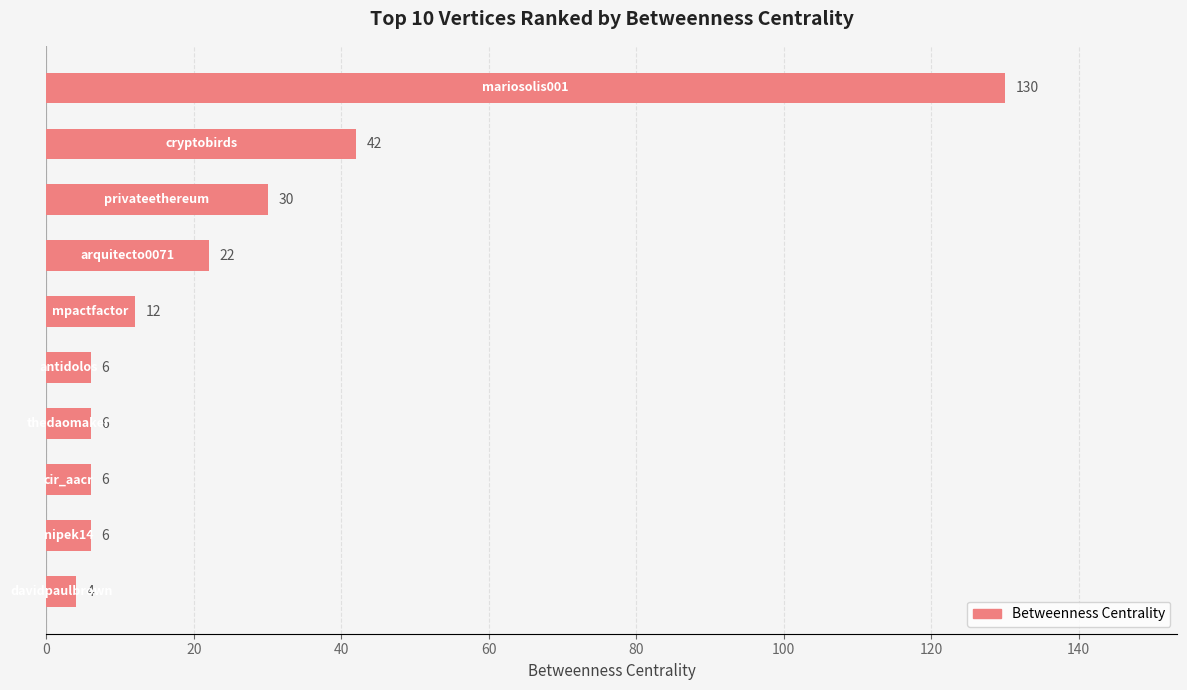

What is the value of the 1st bar from the top?

130